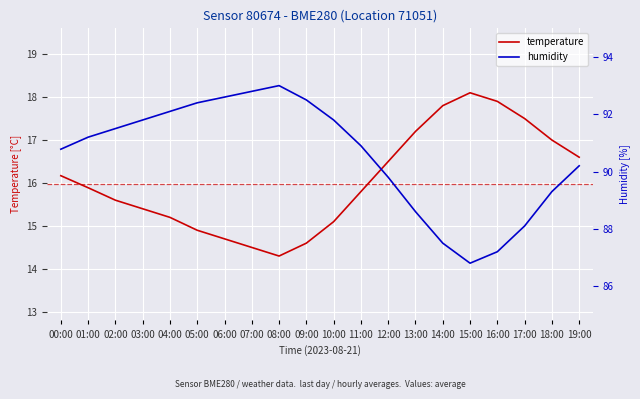

True or false: temperature has a value of 15.9 at 01:00.

True